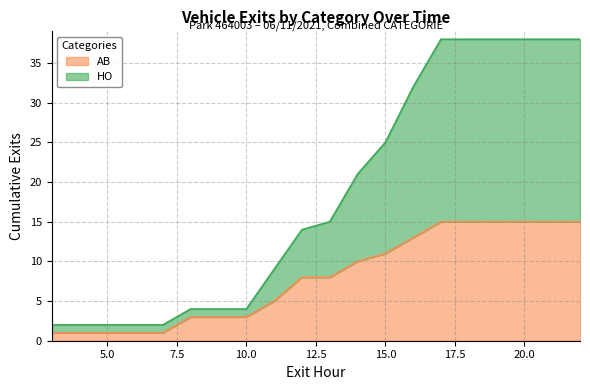

What is the average value of the HO series?

10